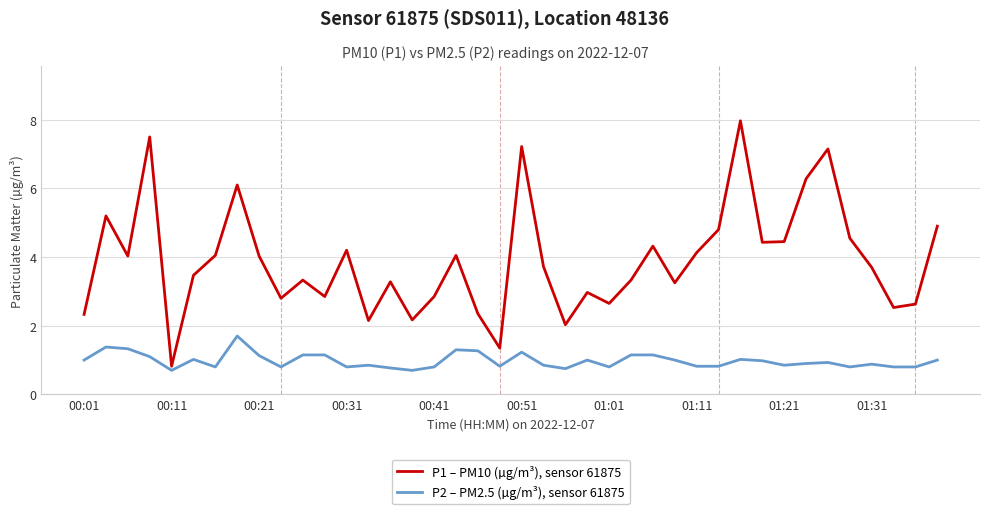

What is the smallest value displayed?

0.7